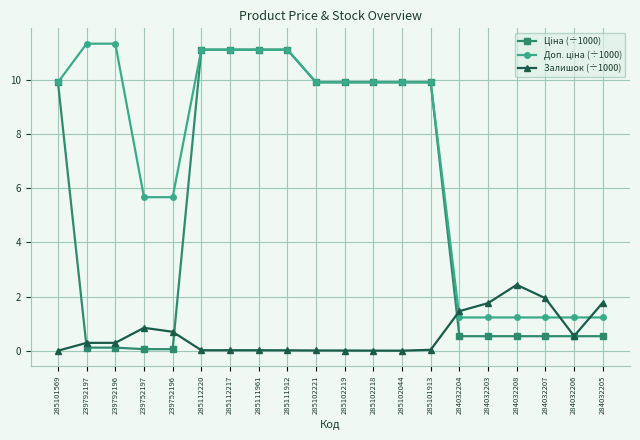

What is the total value across all series at 285101569?

19.8